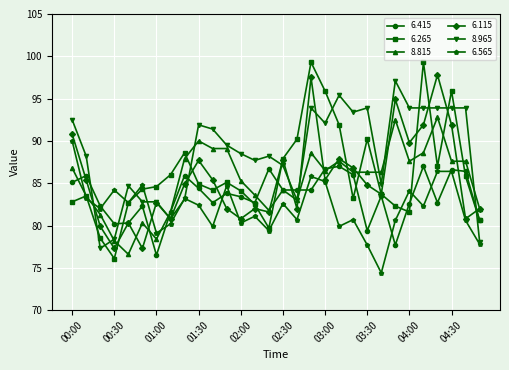

What is the maximum value shown in the chart?

99.3